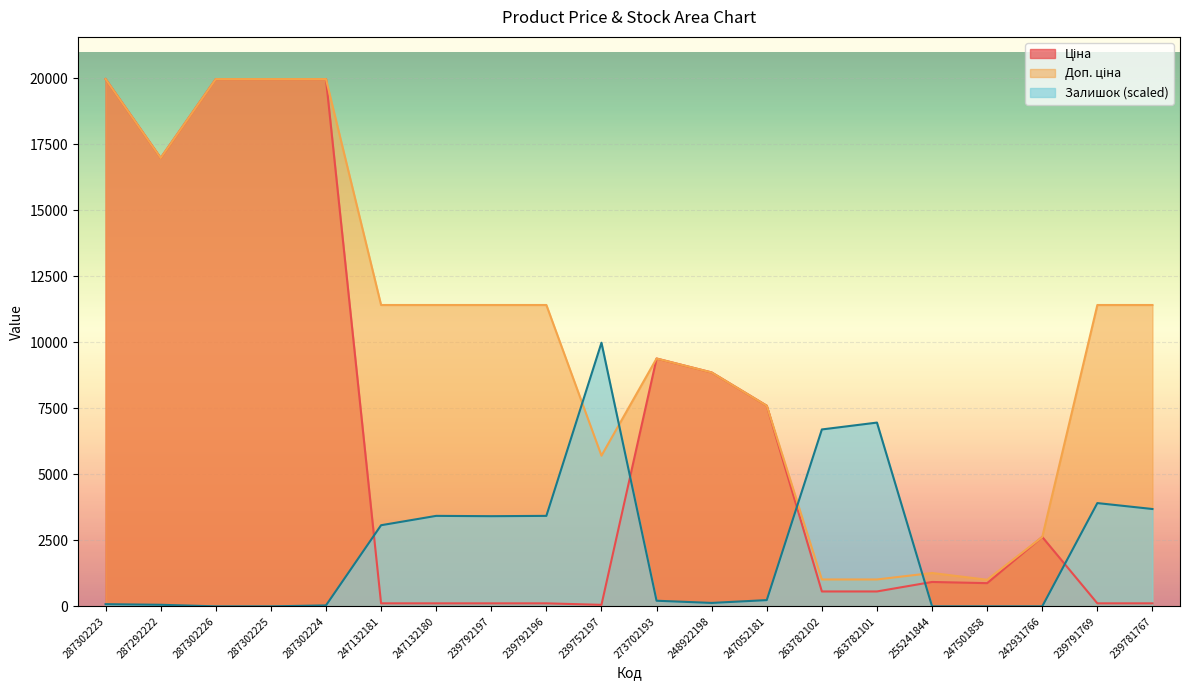

Reading left to right, list all the values displayed in this chart.

Ціна: 19964.2	16976.3	19964.2	19964.2	19964.2	114.1	114.1	114.1	114.1	57.0	9384.0	8856.7	7596.5	564.0	564.0	923.4	878.4	2627.5	114.1	114.1
Доп. ціна: 19964.2	16976.3	19964.2	19964.2	19964.2	11410.0	11410.0	11410.0	11410.0	5705.0	9384.0	8856.7	7596.5	1017.8	1017.8	1263.2	1006.6	2628.0	11410.0	11410.0
Залишок: 82.7	59.1	0.0	0.0	35.4	3071.4	3425.8	3414.0	3425.8	9982.1	212.6	129.9	236.3	6698.0	6957.9	0.0	0.0	0.0	3910.1	3685.7